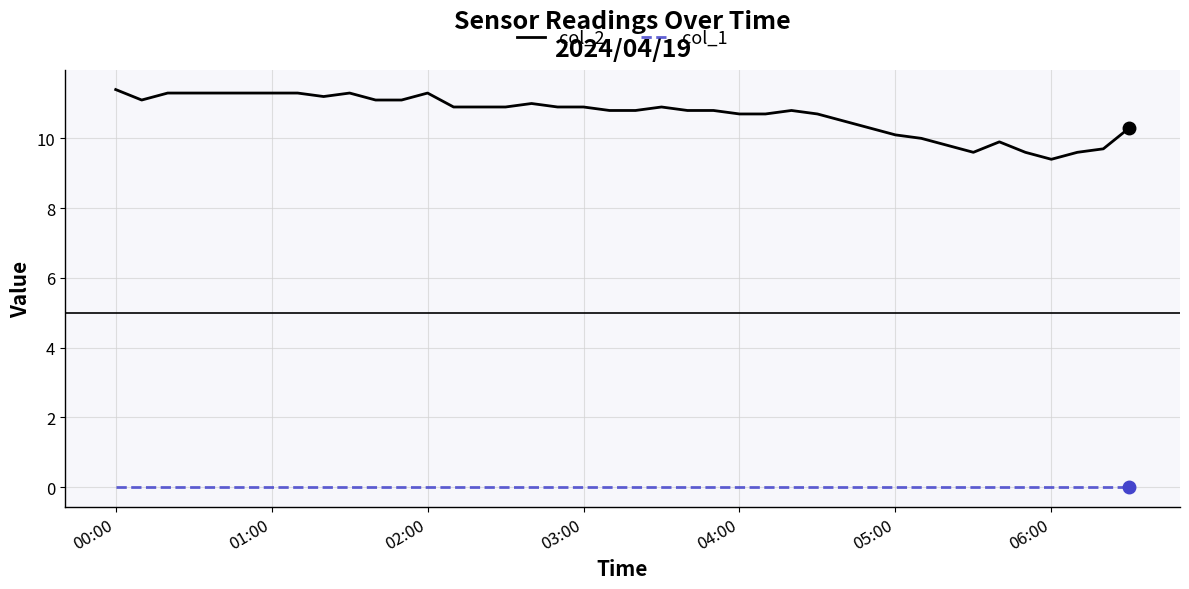

Rank the series by their maximum value, from lowest to highest.

col_1, col_2